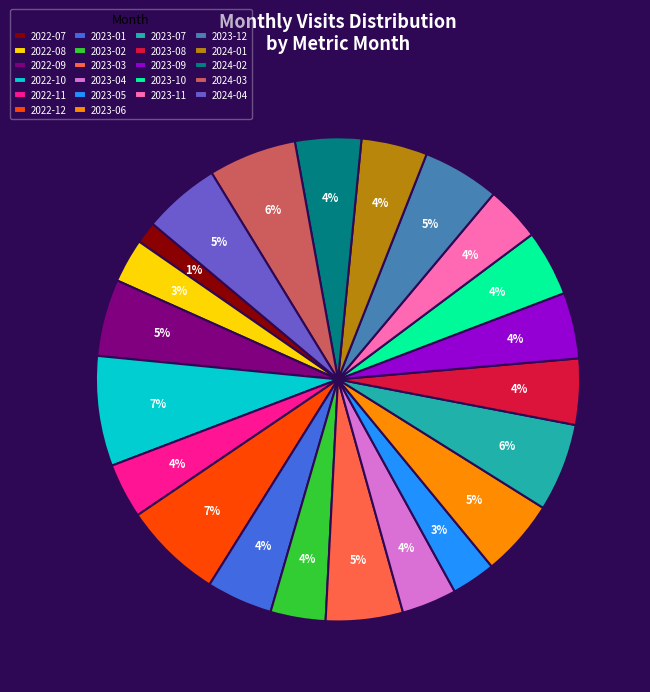

Is the sum of 2023-01 and 2022-10 greater than half?

No